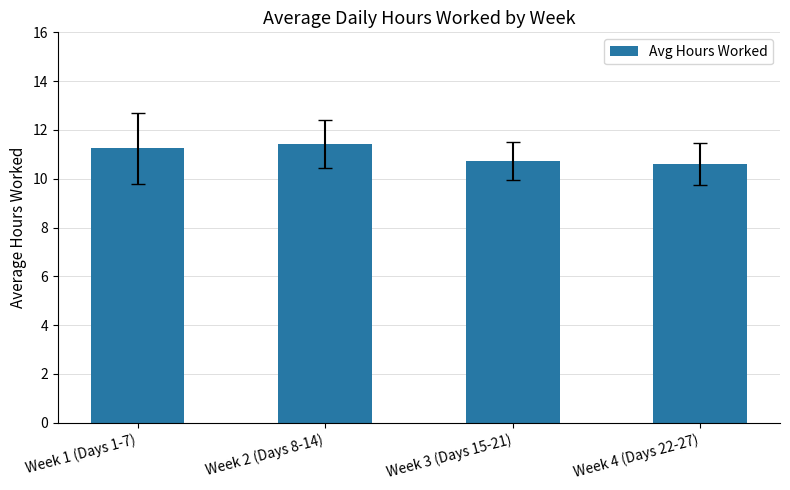

Approximately how many times larger is the value at Week 1 (Days 1-7) compared to Week 3 (Days 15-21)?

1.0